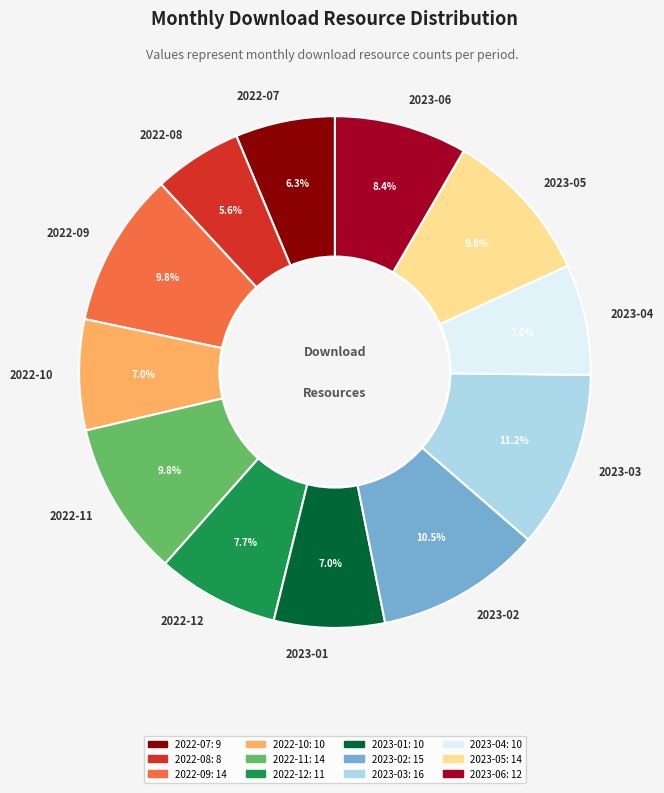

Does any single category account for the majority?

No